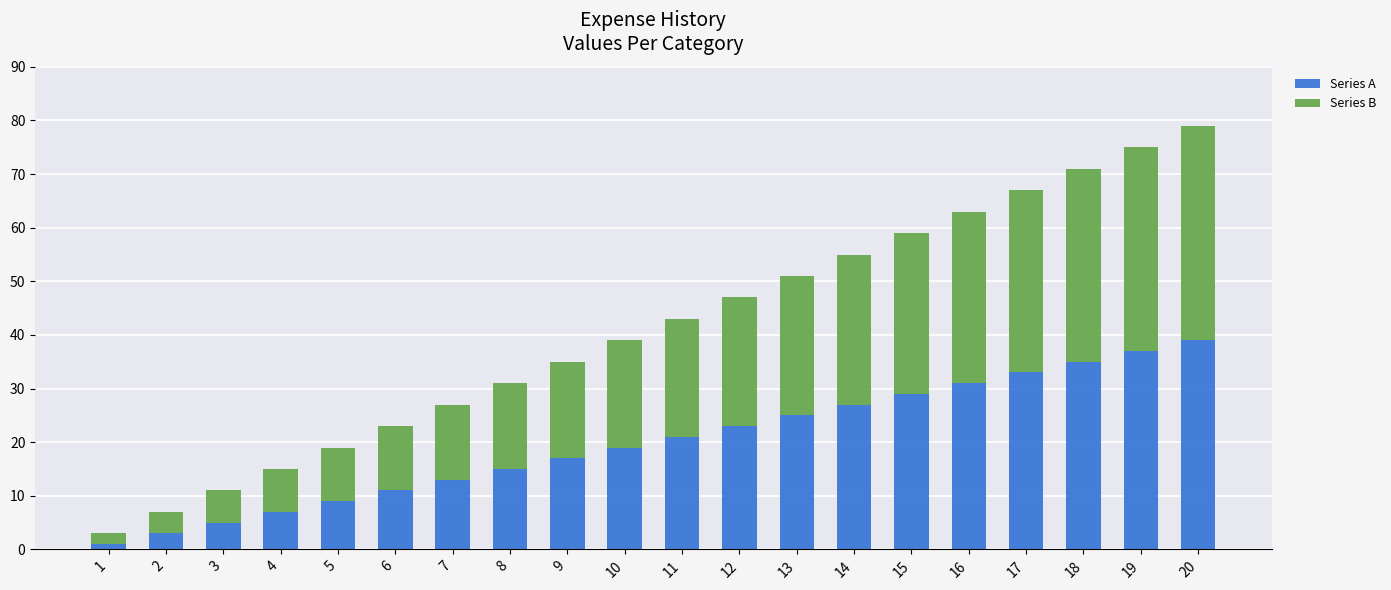

At which category is the sum across all series the highest?

20